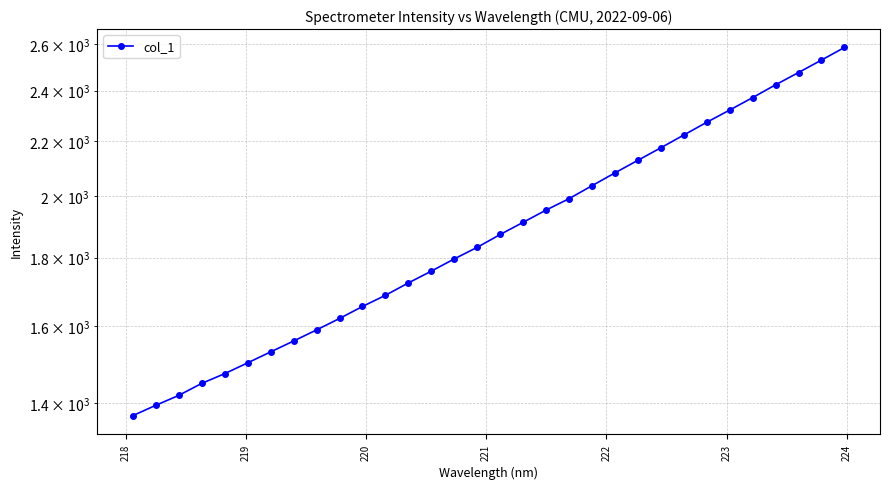

The value at 27 is 1586.3. True or false?

False